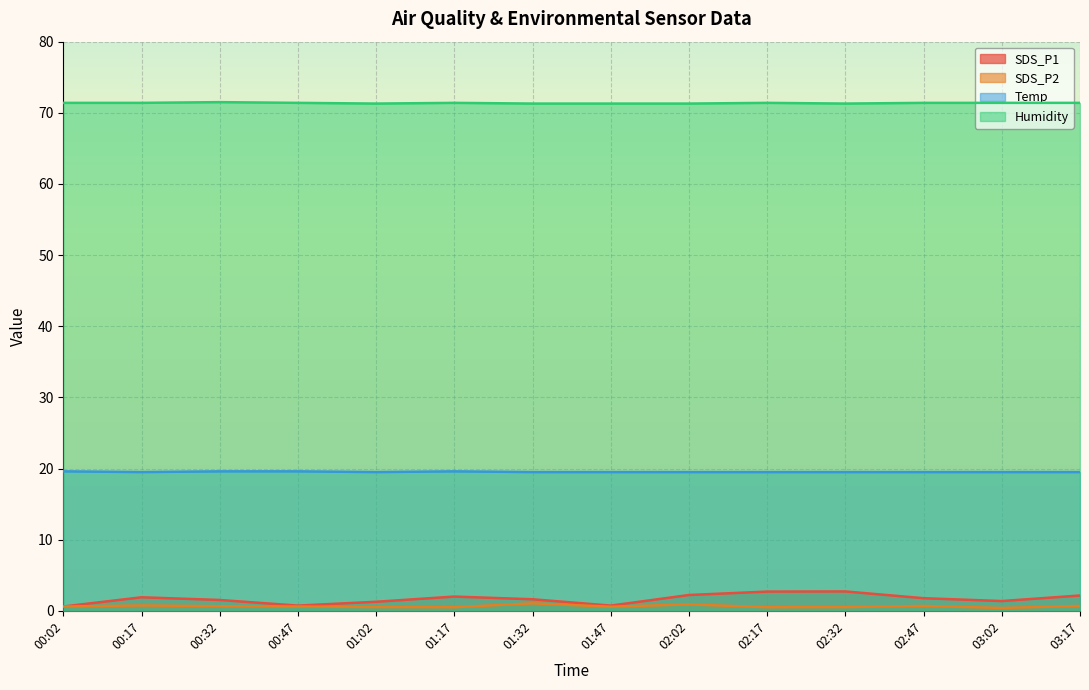

What is the label of the 7th point from the left?

01:32